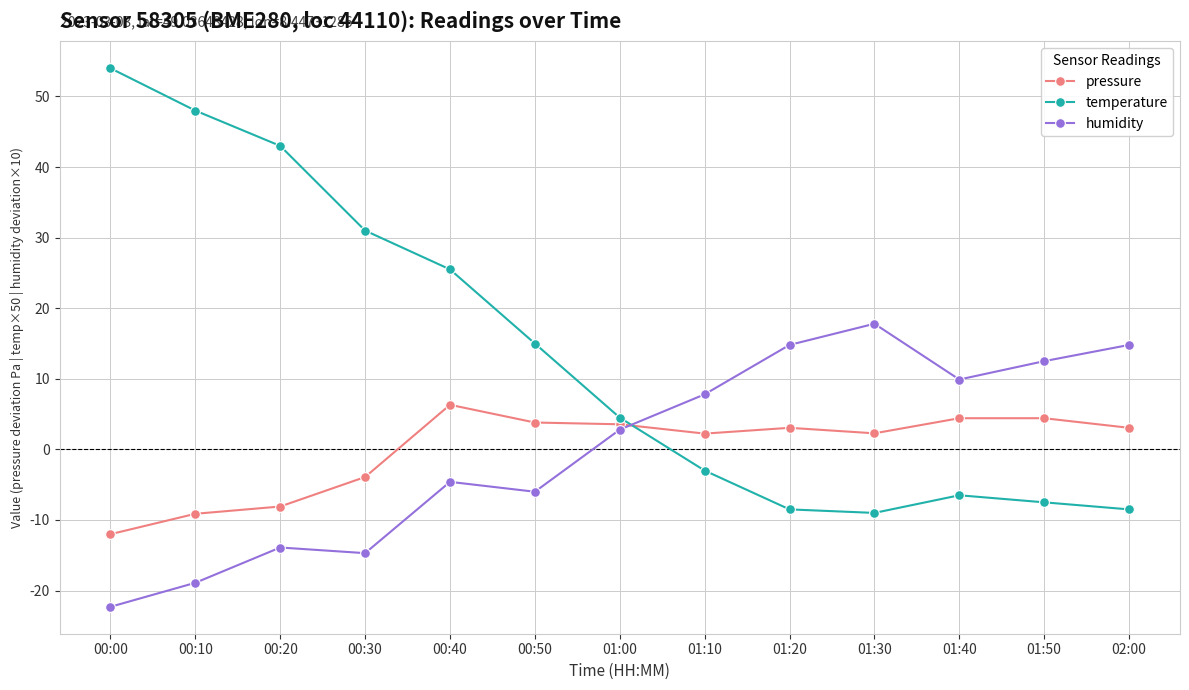

At which category does pressure reach its first local peak?

00:40